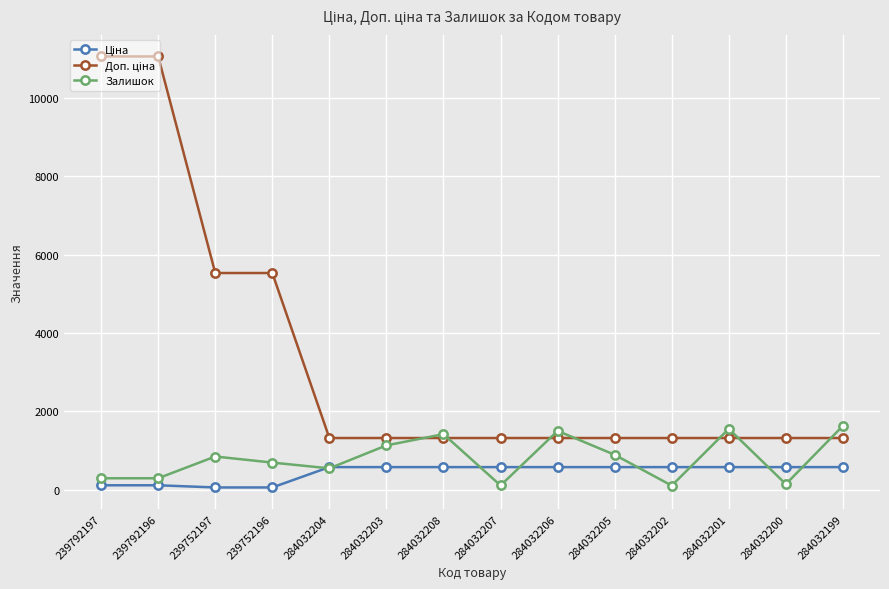

What is the highest value of the Залишок series?

1628.0